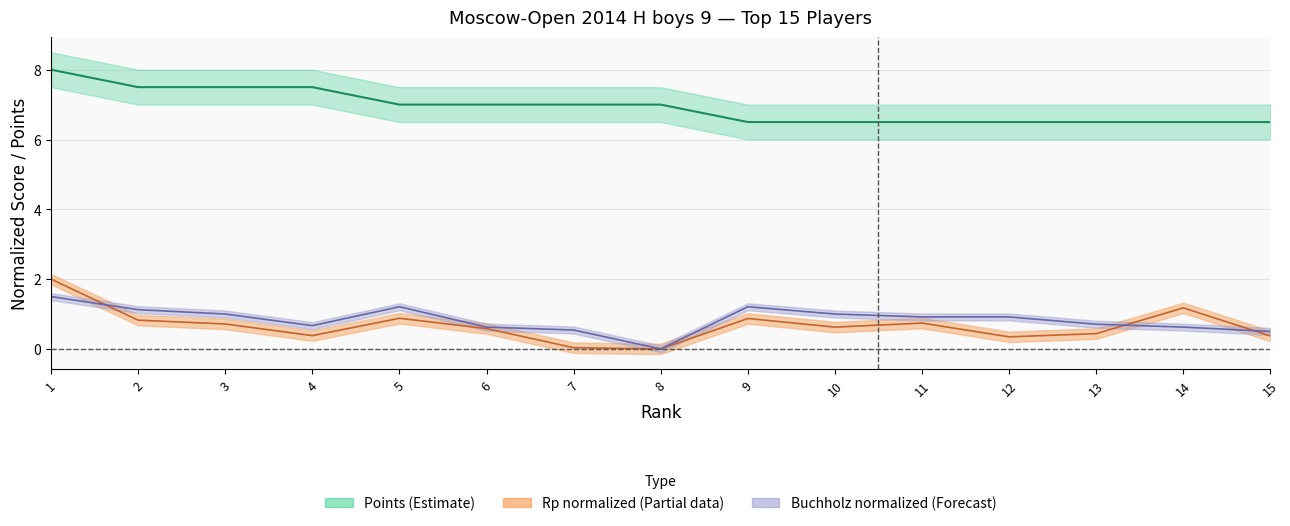

The Points series shows 7.5 at 3. True or false?

True